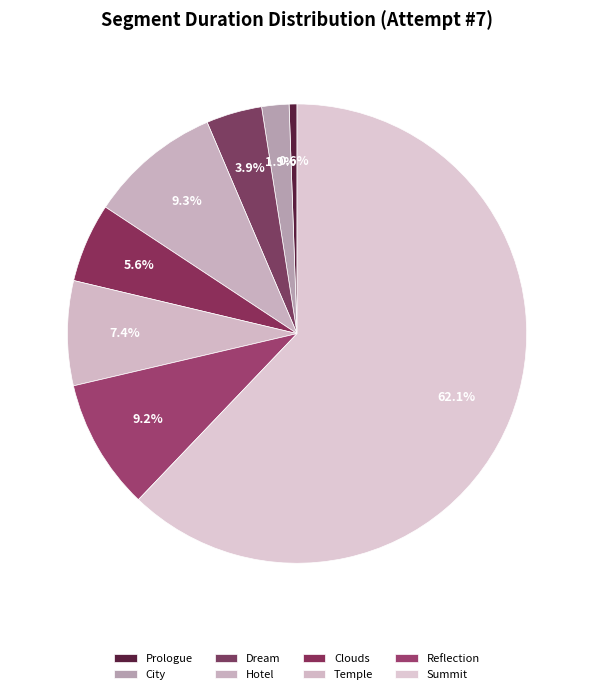

Is it true that Summit is 62% of the pie?

True